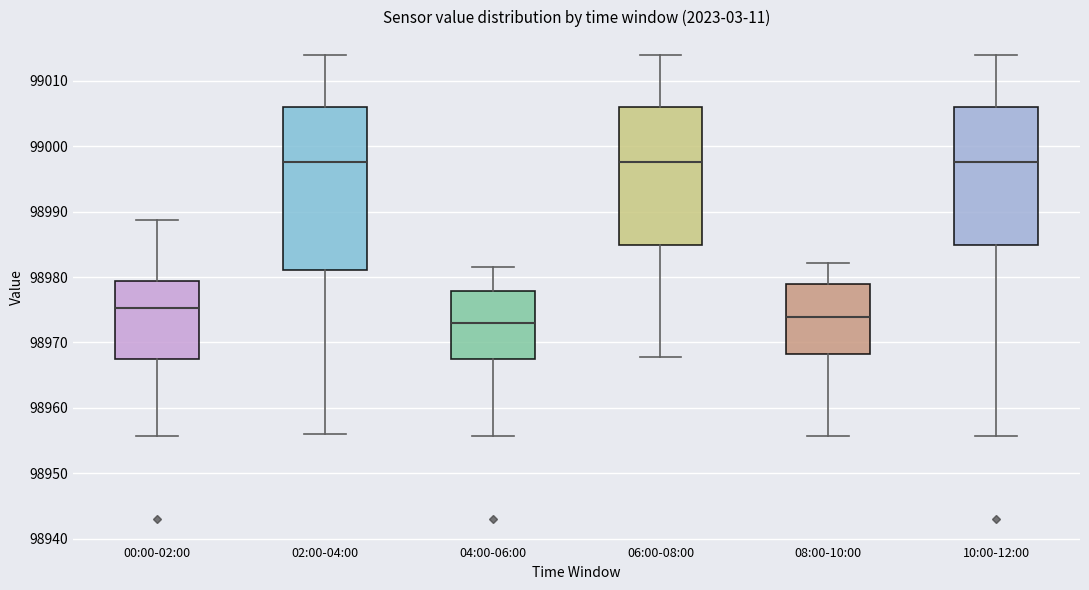

Reading left to right, transcribe this box plot: for each box, give where its median line is, the range the box spans, and where its two whiskers end, as read against the y-axis. The values are not printed on the chart, so give them approximately, as read against the axis.

00:00-02:00: median 98975, box 98968 to 98979, whiskers 98956 to 98989
02:00-04:00: median 98998, box 98981 to 99006, whiskers 98956 to 99014
04:00-06:00: median 98973, box 98968 to 98978, whiskers 98956 to 98982
06:00-08:00: median 98998, box 98985 to 99006, whiskers 98968 to 99014
08:00-10:00: median 98974, box 98968 to 98979, whiskers 98956 to 98982
10:00-12:00: median 98998, box 98985 to 99006, whiskers 98956 to 99014